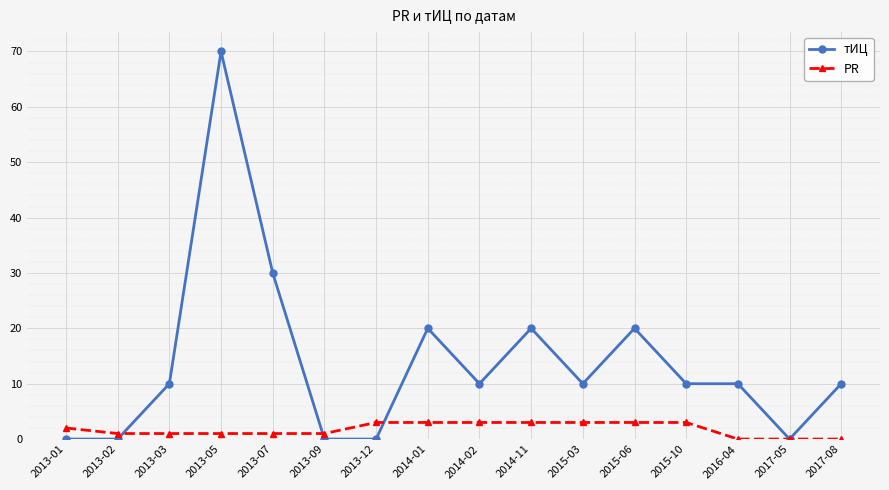

Reading left to right, extract all data points from this chart.

тИЦ: 2013-01=0	2013-02=0	2013-03=10	2013-05=70	2013-07=30	2013-09=0	2013-12=0	2014-01=20	2014-02=10	2014-11=20	2015-03=10	2015-06=20	2015-10=10	2016-04=10	2017-05=0	2017-08=10
PR: 2013-01=2	2013-02=1	2013-03=1	2013-05=1	2013-07=1	2013-09=1	2013-12=3	2014-01=3	2014-02=3	2014-11=3	2015-03=3	2015-06=3	2015-10=3	2016-04=0	2017-05=0	2017-08=0